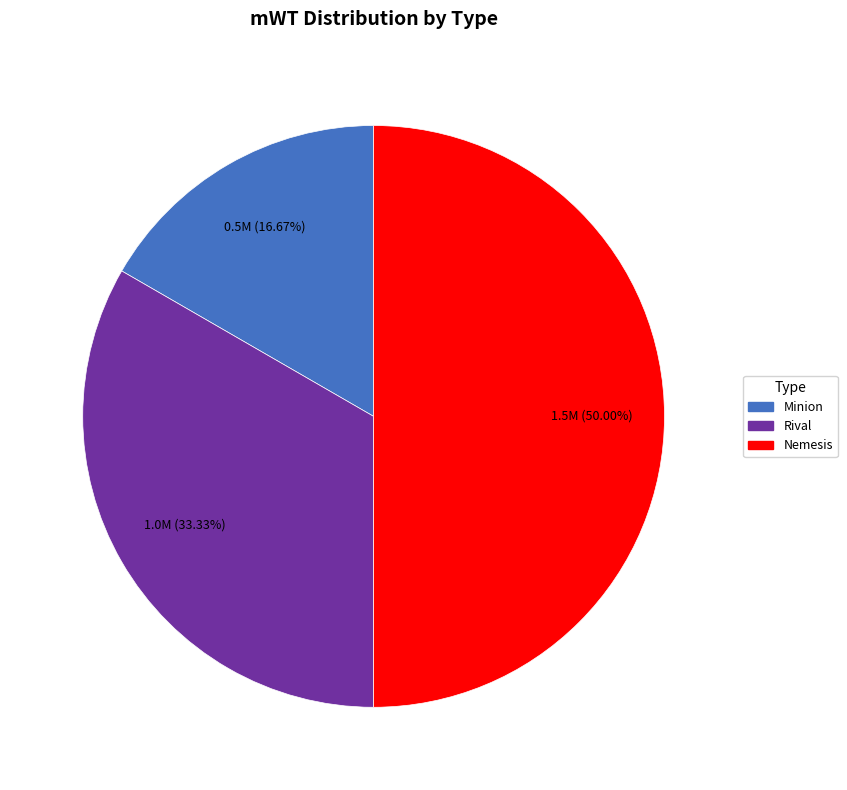

Between Rival and Minion, which is larger?

Rival